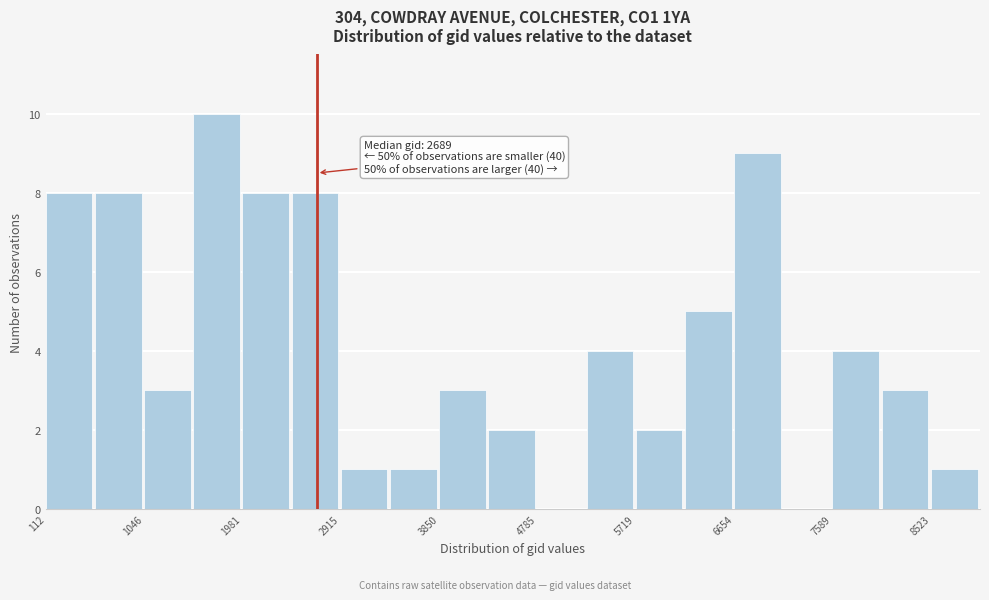

Which range on the x-axis has the tallest bar?

1500 to 2000